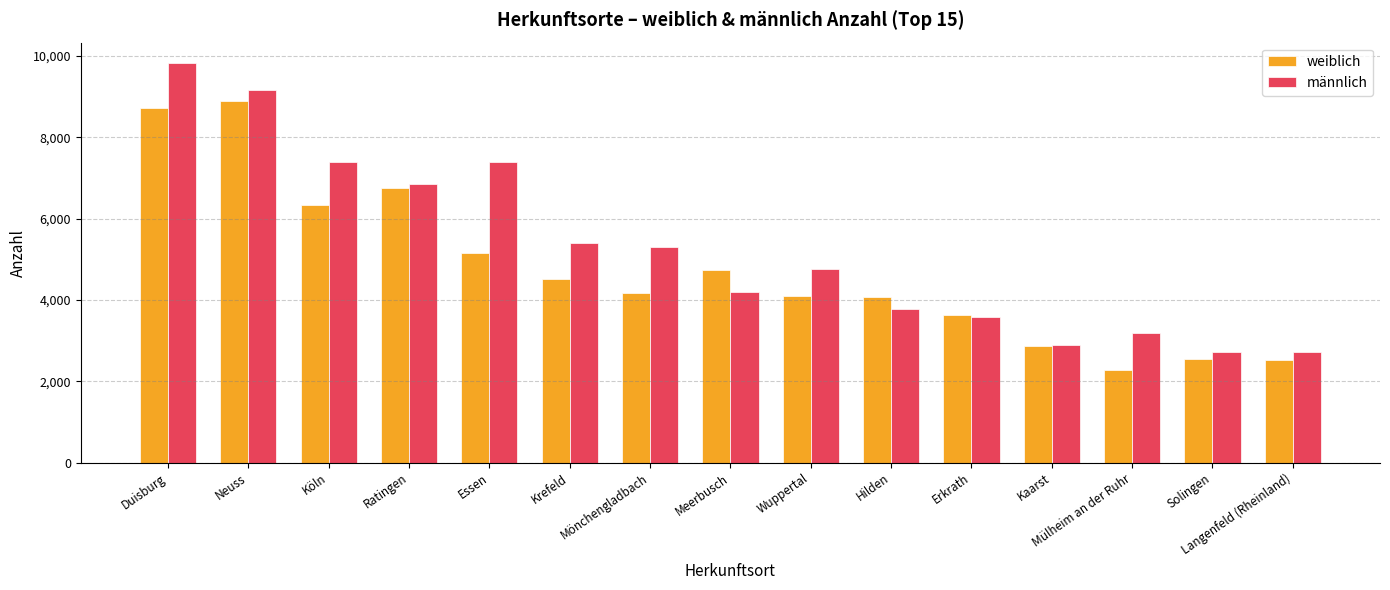

What is the difference between the second highest and minimum values in the weiblich series?

6437